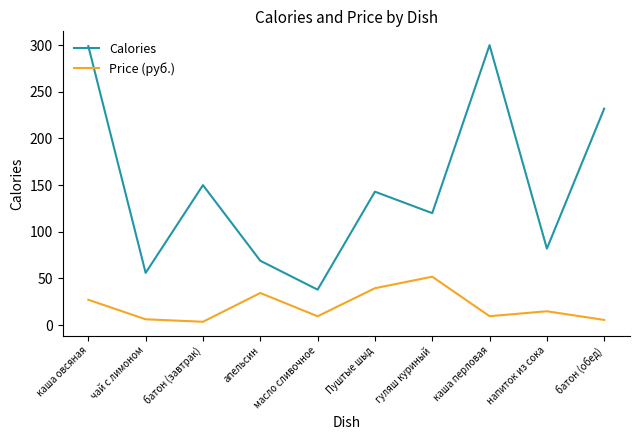

Is it true that Price (руб.) equals 39.6 at Пуштые шыд?

True